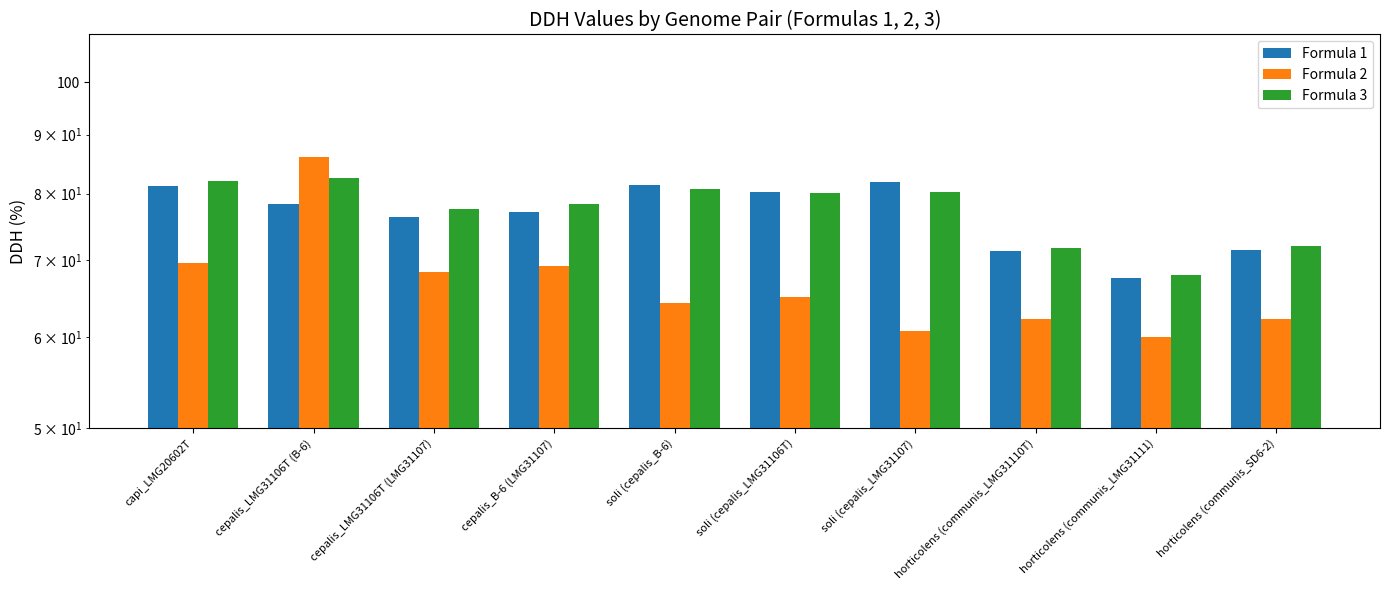

Which series has the largest range (max minus min)?

Formula 2